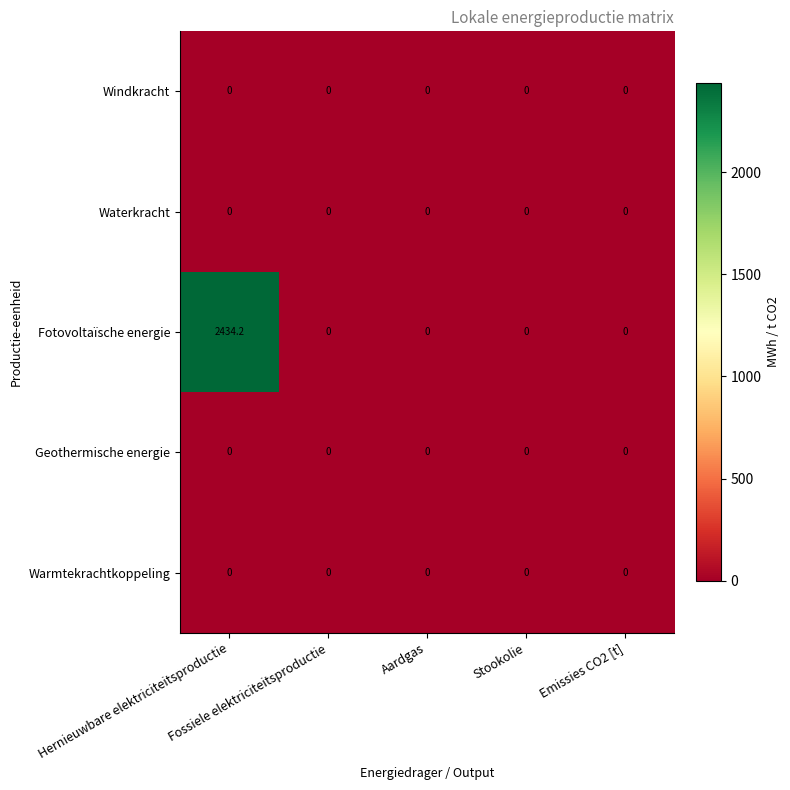

Which series has the largest range (max minus min)?

Fotovoltaïsche energie